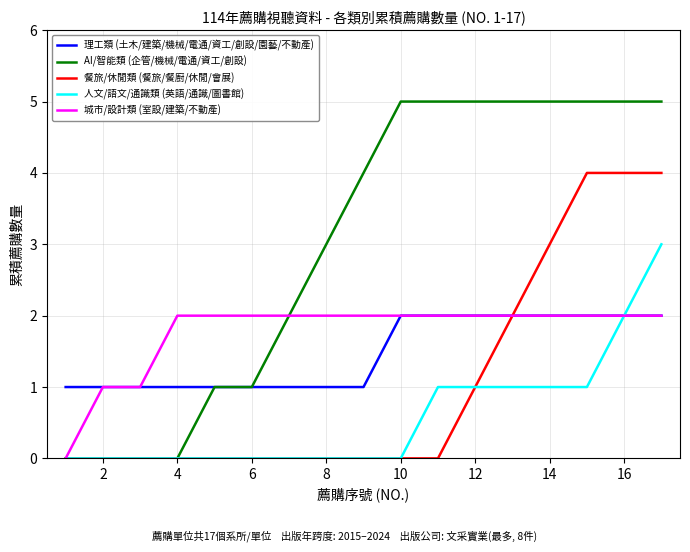

What is the greatest value displayed?

5